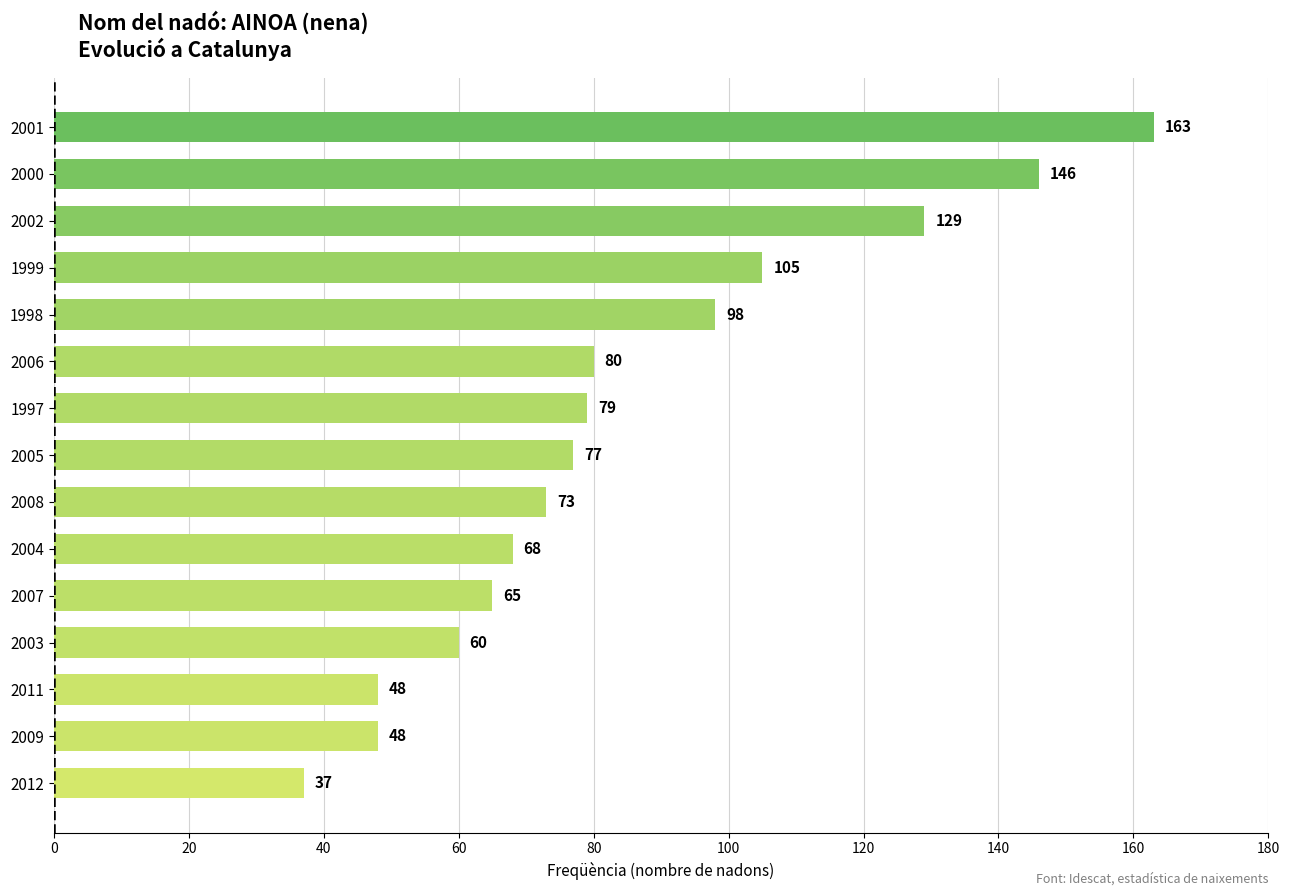

Reading top to bottom, what are all the values shown in this chart?

163	146	129	105	98	80	79	77	73	68	65	60	48	48	37